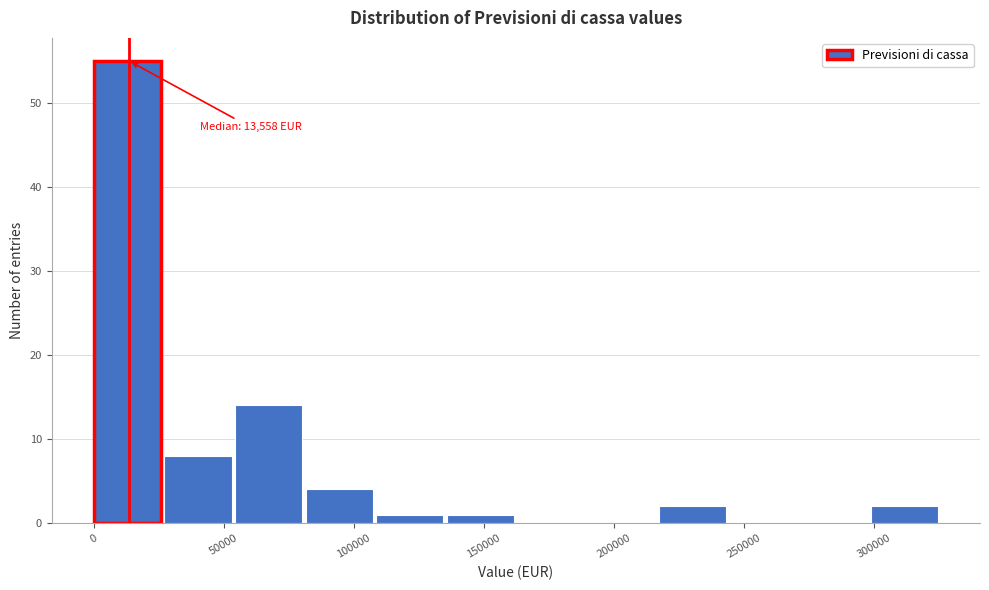

Which range on the x-axis has the tallest bar?

0 to 25000